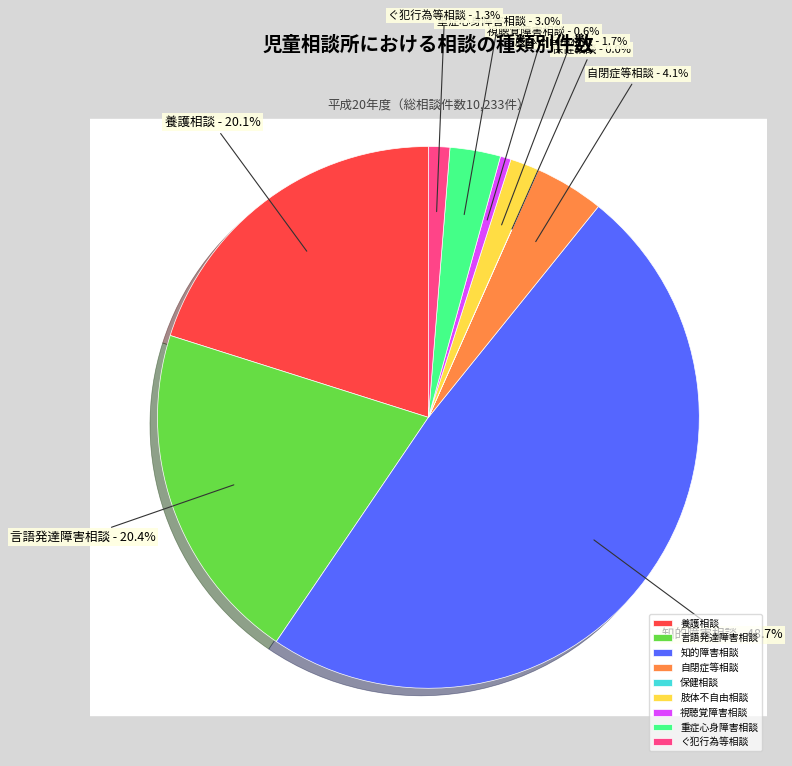

Does 言語発達障害相談 represent more than half of the total?

No